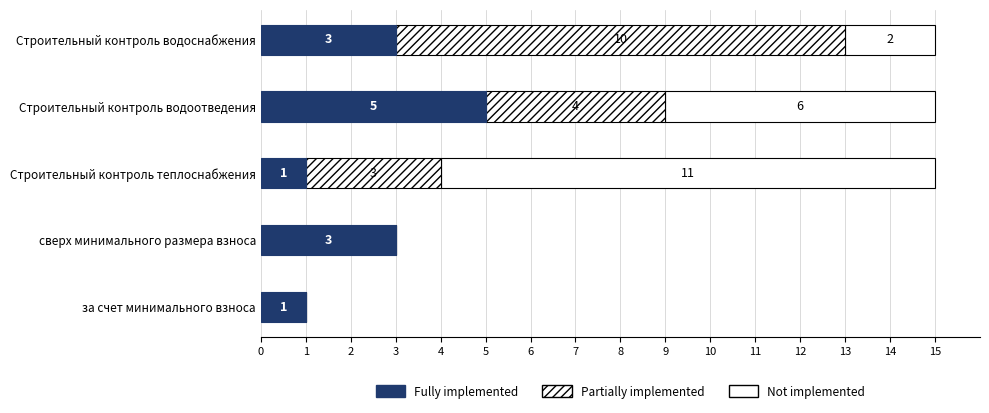

Rank the series by their average value, from lowest to highest.

Fully implemented, Partially implemented, Not implemented